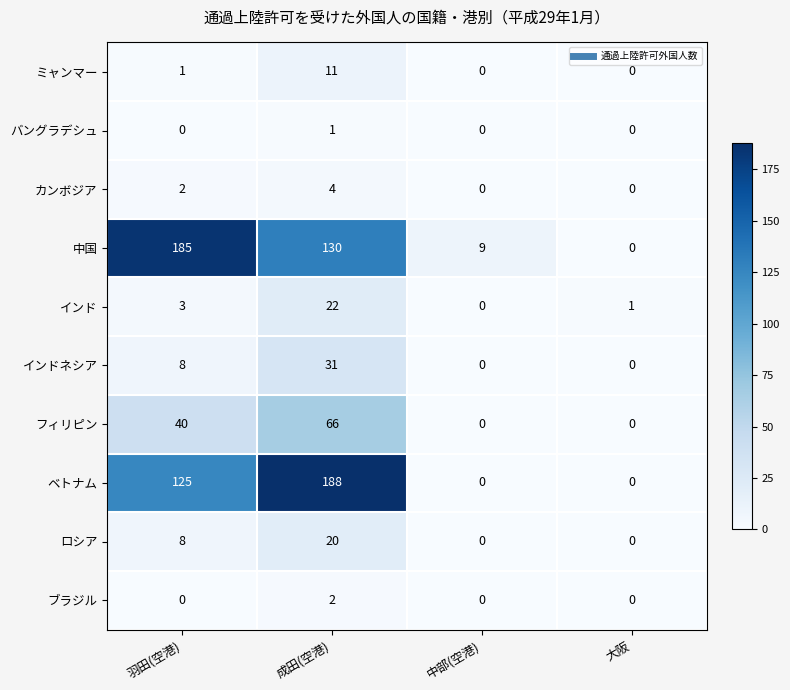

At how many categories does at least one series exceed 144?

2